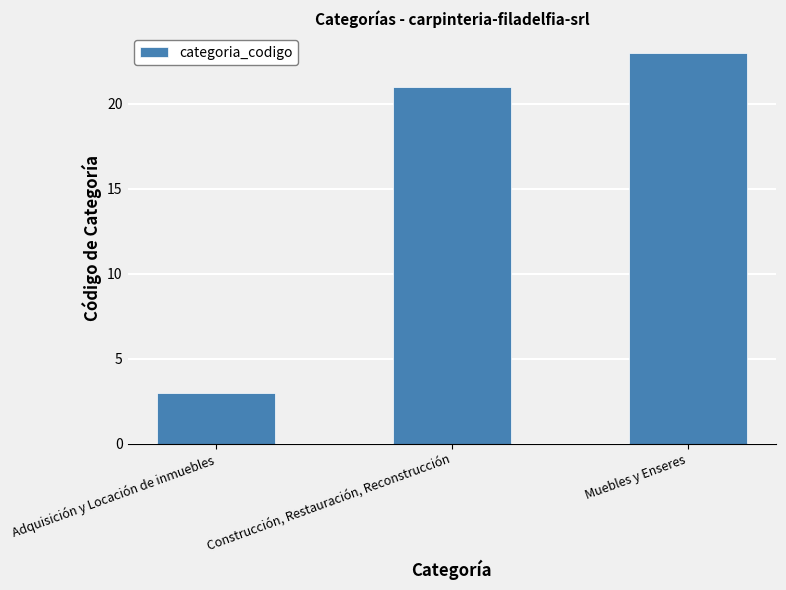

Rank the categories by value from lowest to highest.

Adquisición y Locación de inmuebles, Construcción, Restauración, Reconstrucción, Muebles y Enseres